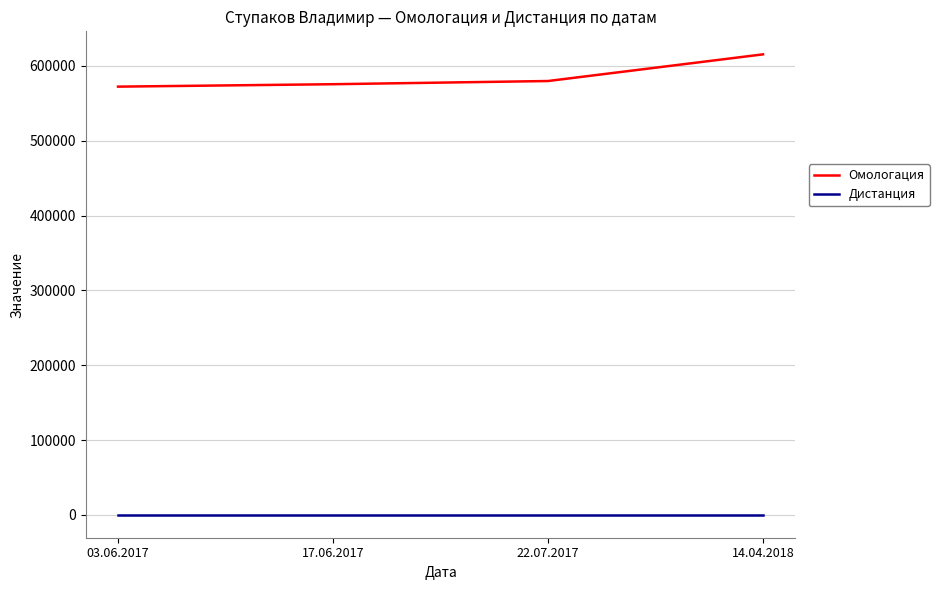

What are all the series names shown in the legend?

Омологация, Дистанция